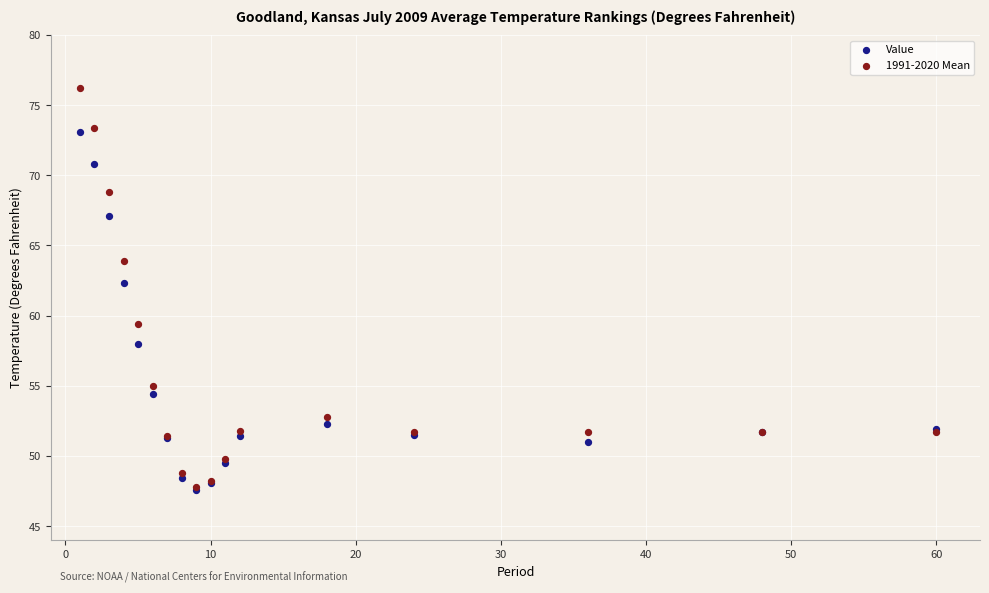

In the Value series, what Y value is closest to 60?

58.0